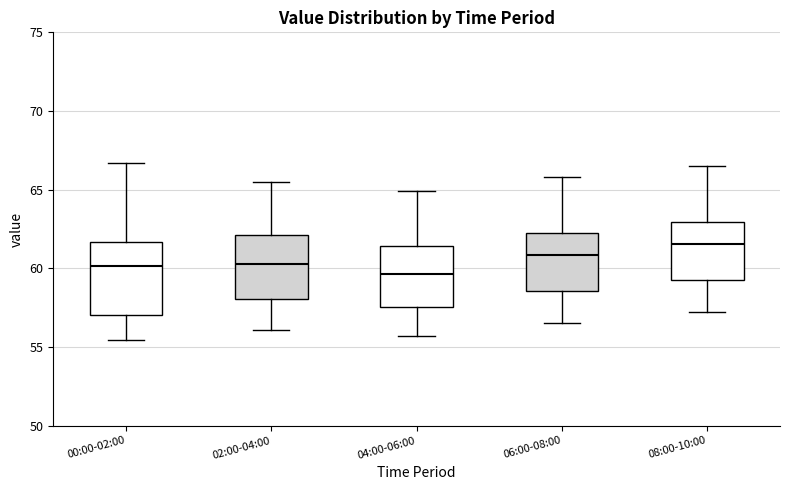

Which box is the tallest, from its lower edge to its upper edge?

00:00-02:00